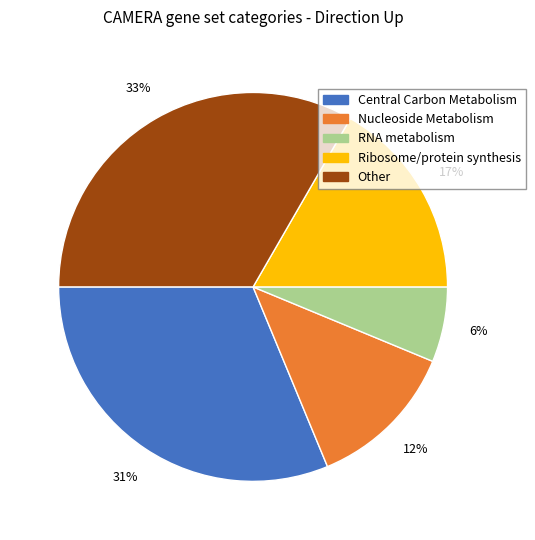

Does Other account for over 50% of the chart?

No